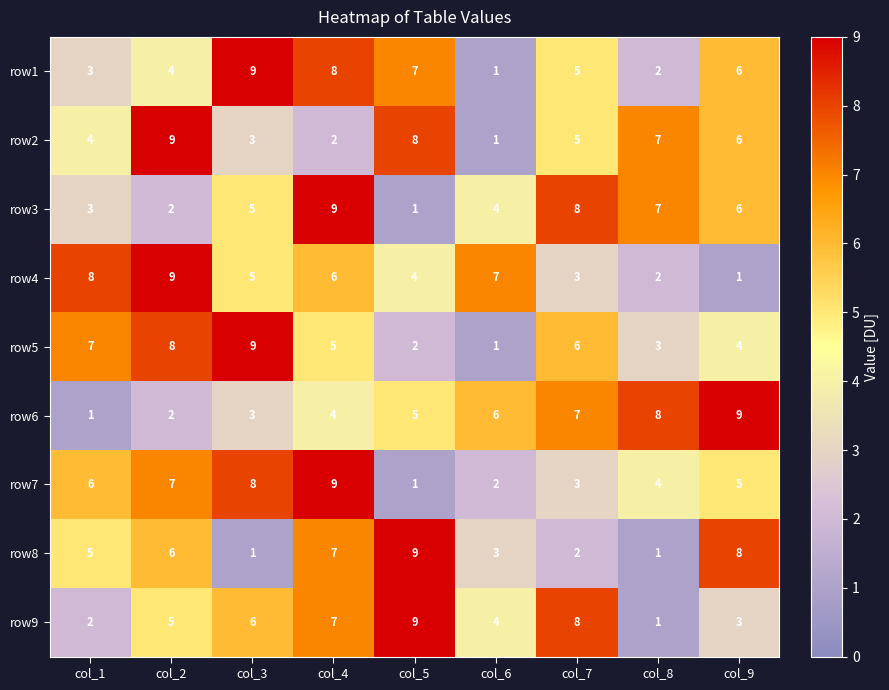

Read the row5 value at col_9.

4